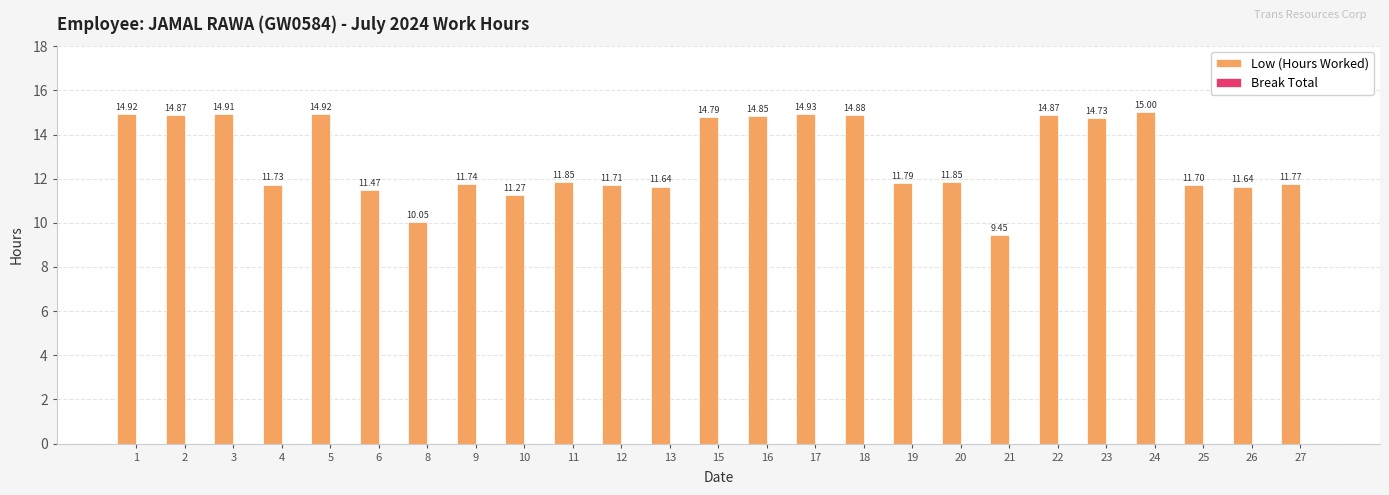

What is the average value?

12.9